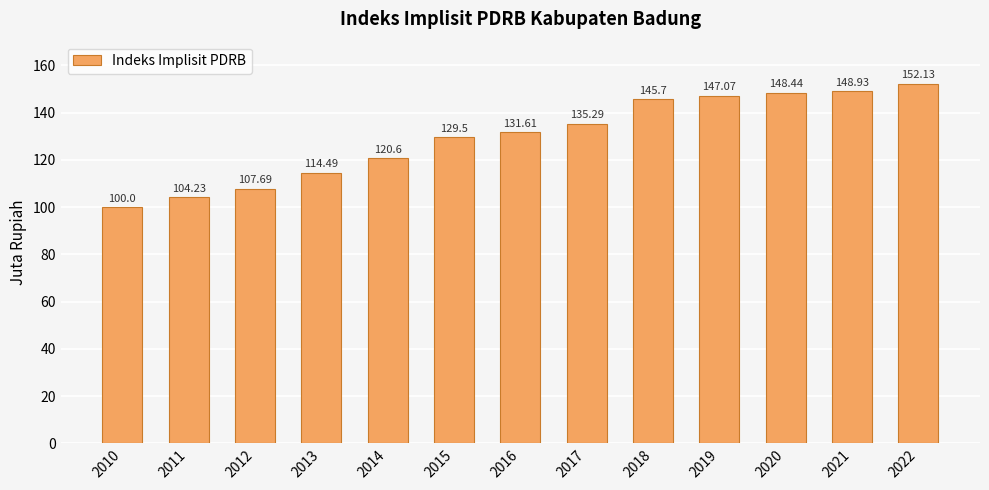

Is it true that the value at 2020 is 148.4?

True